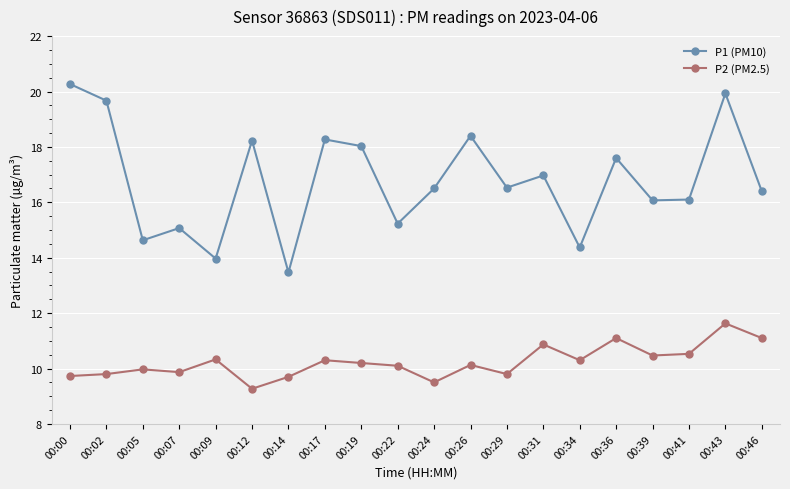

The P1 (PM10) series shows 16.1 at 00:39. True or false?

True